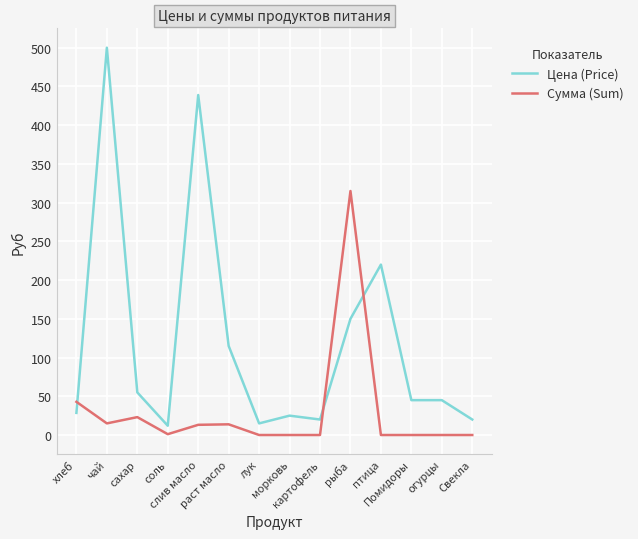

Which series has the largest range (max minus min)?

Цена (Price)